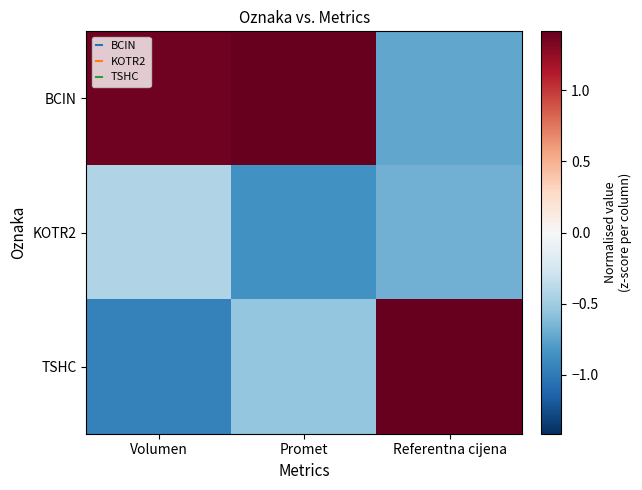

What is the greatest value displayed?

1.4